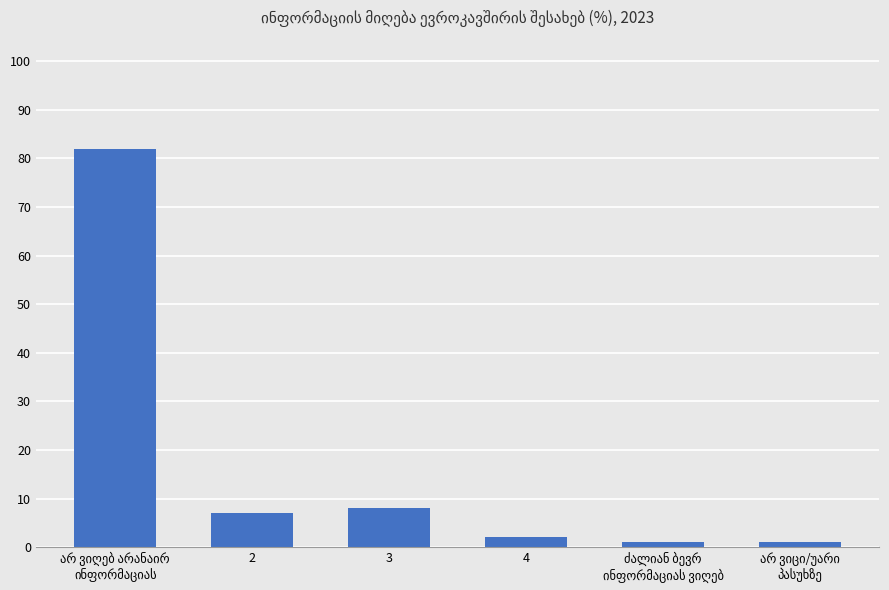

Does the chart contain stacked bars?

No